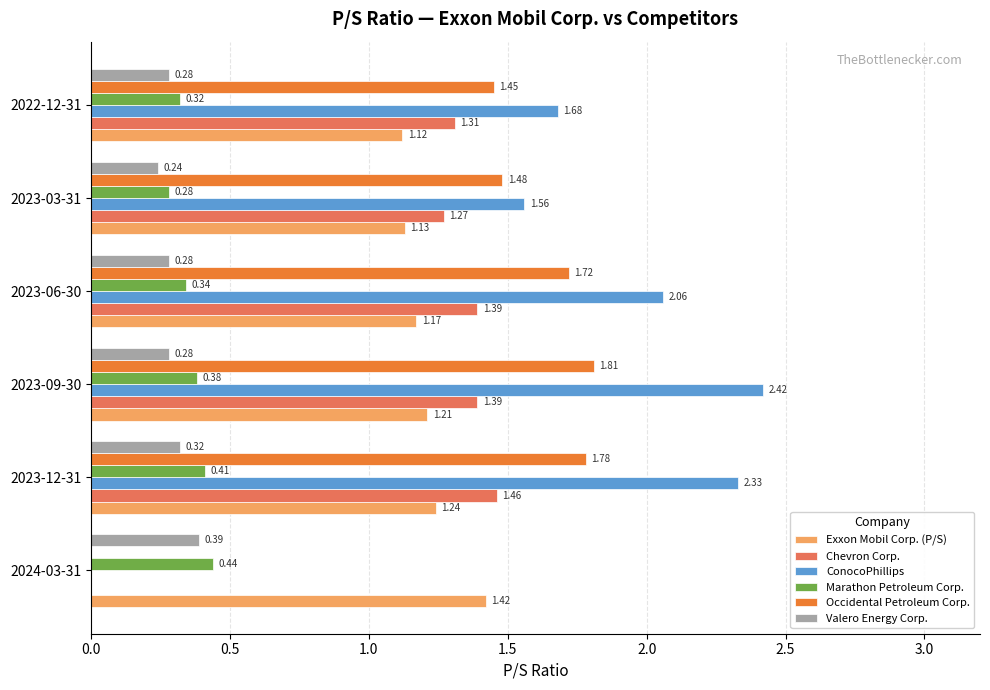

Which label corresponds to the largest value in the chart?

2023-09-30